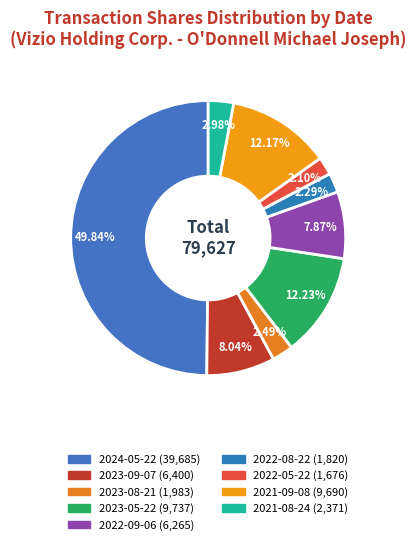

What is the largest slice in the pie chart?

2024-05-22